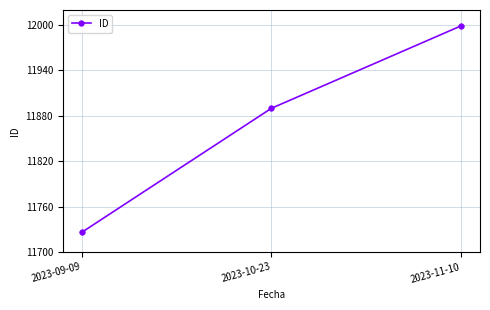

What is the change in value from 2023-09-09 to 2023-11-10?

+273